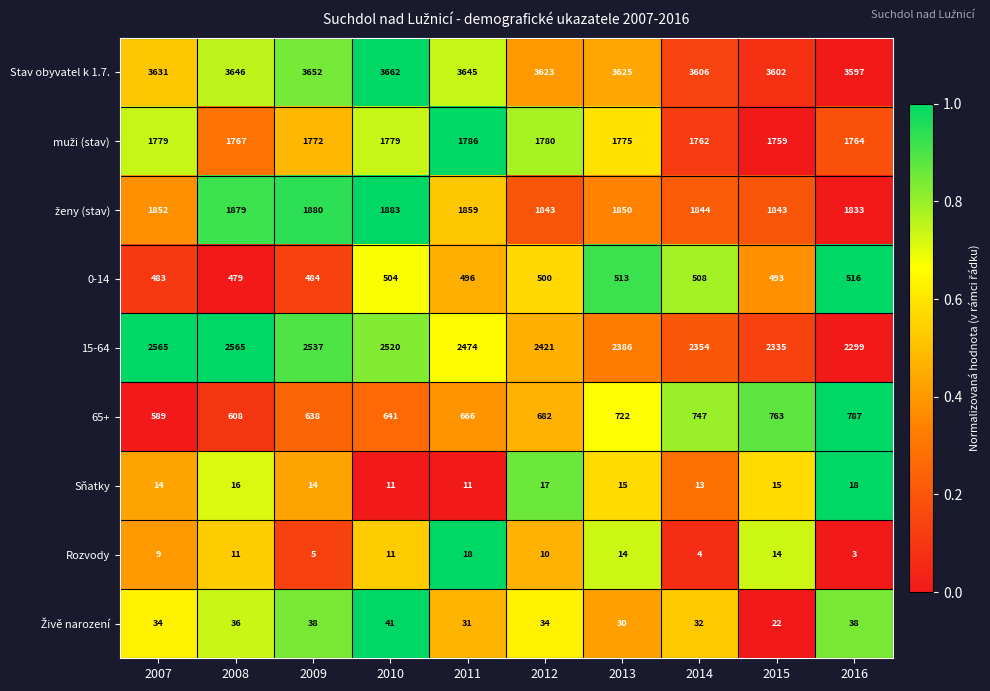

What is the total value across all series at 2008?

11007